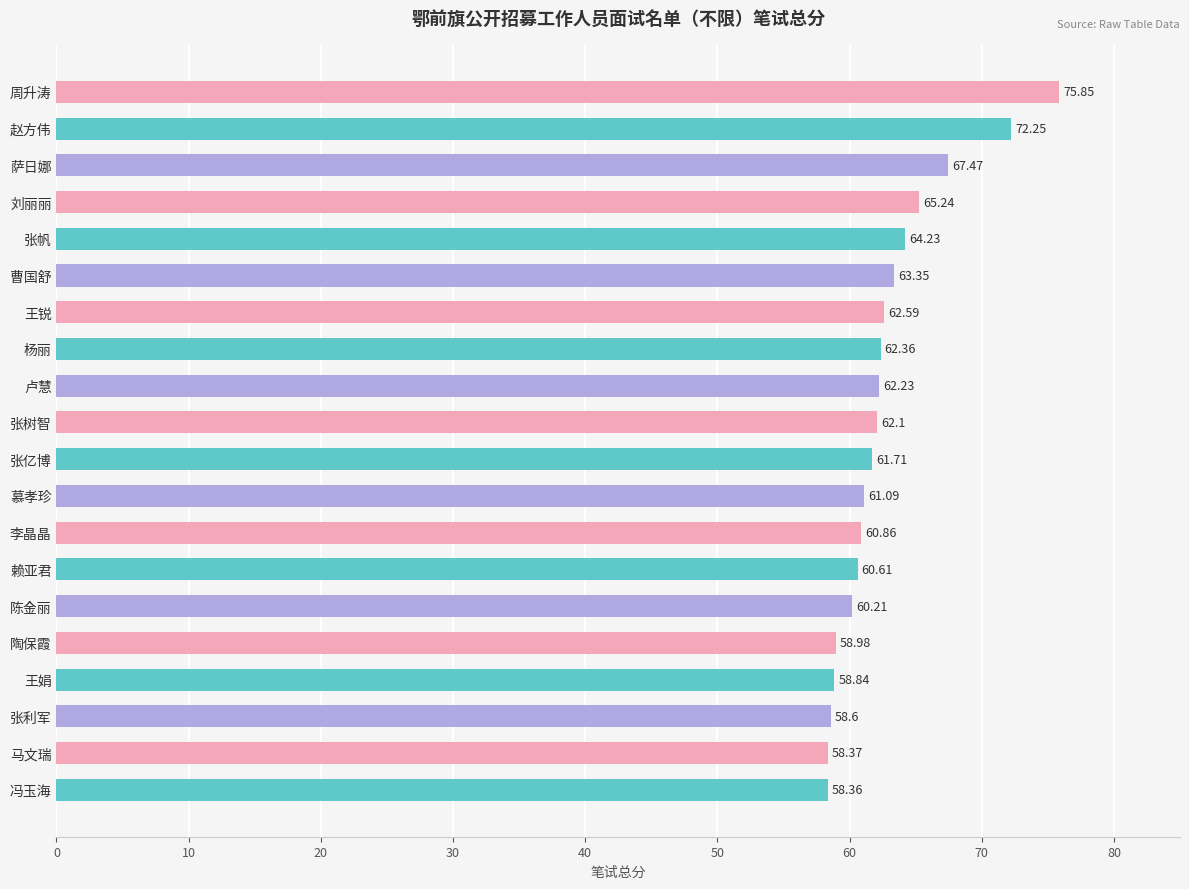

Approximately how many times larger is the value at 李晶晶 compared to 张利军?

1.0